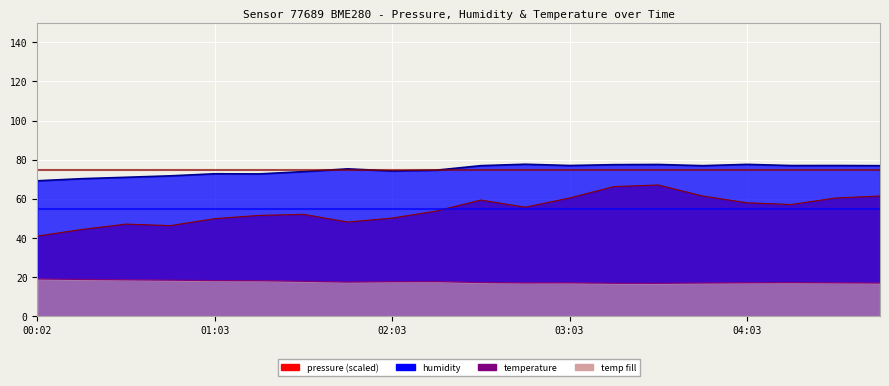

True or false: humidity and pressure intersect in this chart.

False